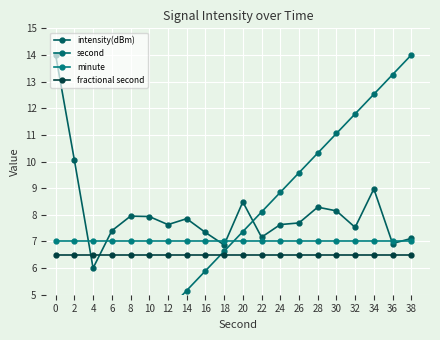

Read the second value at 36.

13.3